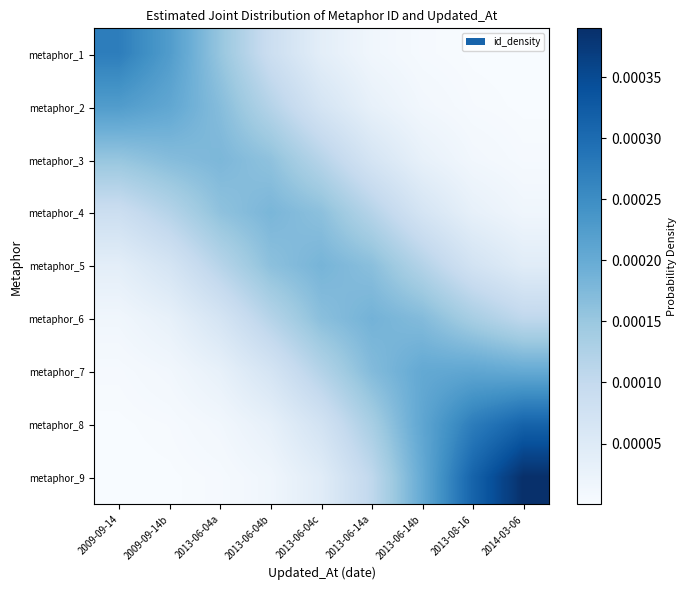

Reading right to left, transcribe all the data shown in this chart.

metaphor_1: 2014-03-06=0.0	2013-08-16=0.0	2013-06-14b=0.0	2013-06-14a=0.0	2013-06-04c=0.0	2013-06-04b=0.0	2013-06-04a=0.0	2009-09-14b=0.0	2009-09-14=0.0
metaphor_2: 2014-03-06=0.0	2013-08-16=0.0	2013-06-14b=0.0	2013-06-14a=0.0	2013-06-04c=0.0	2013-06-04b=0.0	2013-06-04a=0.0	2009-09-14b=0.0	2009-09-14=0.0
metaphor_3: 2014-03-06=0.0	2013-08-16=0.0	2013-06-14b=0.0	2013-06-14a=0.0	2013-06-04c=0.0	2013-06-04b=0.0	2013-06-04a=0.0	2009-09-14b=0.0	2009-09-14=0.0
metaphor_4: 2014-03-06=0.0	2013-08-16=0.0	2013-06-14b=0.0	2013-06-14a=0.0	2013-06-04c=0.0	2013-06-04b=0.0	2013-06-04a=0.0	2009-09-14b=0.0	2009-09-14=0.0
metaphor_5: 2014-03-06=0.0	2013-08-16=0.0	2013-06-14b=0.0	2013-06-14a=0.0	2013-06-04c=0.0	2013-06-04b=0.0	2013-06-04a=0.0	2009-09-14b=0.0	2009-09-14=0.0
metaphor_6: 2014-03-06=0.0	2013-08-16=0.0	2013-06-14b=0.0	2013-06-14a=0.0	2013-06-04c=0.0	2013-06-04b=0.0	2013-06-04a=0.0	2009-09-14b=0.0	2009-09-14=0.0
metaphor_7: 2014-03-06=0.0	2013-08-16=0.0	2013-06-14b=0.0	2013-06-14a=0.0	2013-06-04c=0.0	2013-06-04b=0.0	2013-06-04a=0.0	2009-09-14b=0.0	2009-09-14=0.0
metaphor_8: 2014-03-06=0.0	2013-08-16=0.0	2013-06-14b=0.0	2013-06-14a=0.0	2013-06-04c=0.0	2013-06-04b=0.0	2013-06-04a=0.0	2009-09-14b=0.0	2009-09-14=0.0
metaphor_9: 2014-03-06=0.0	2013-08-16=0.0	2013-06-14b=0.0	2013-06-14a=0.0	2013-06-04c=0.0	2013-06-04b=0.0	2013-06-04a=0.0	2009-09-14b=0.0	2009-09-14=0.0